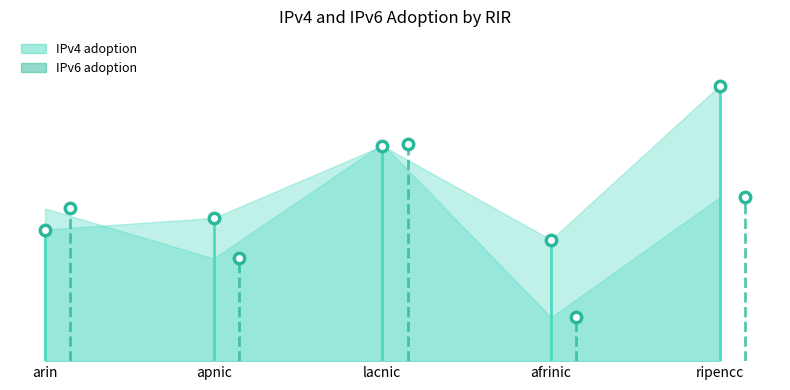

Reading right to left, transcribe all the data shown in this chart.

IPv4 adoption: ripencc=0.6	afrinic=0.3	lacnic=0.5	apnic=0.3	arin=0.3
IPv6 adoption: ripencc=0.4	afrinic=0.1	lacnic=0.5	apnic=0.2	arin=0.3